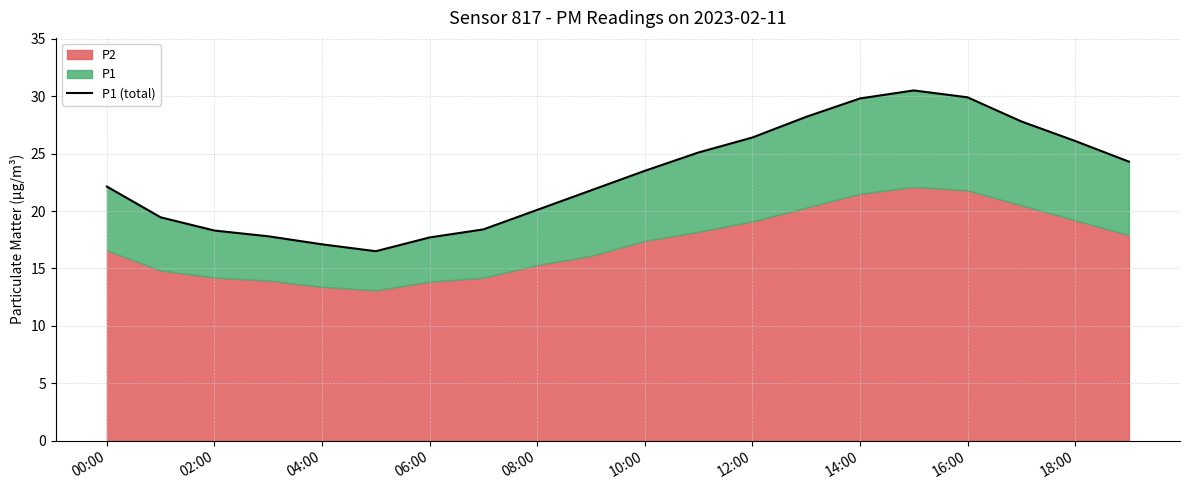

How many points are lower than both their immediate neighbors (excluding endpoints)?

1